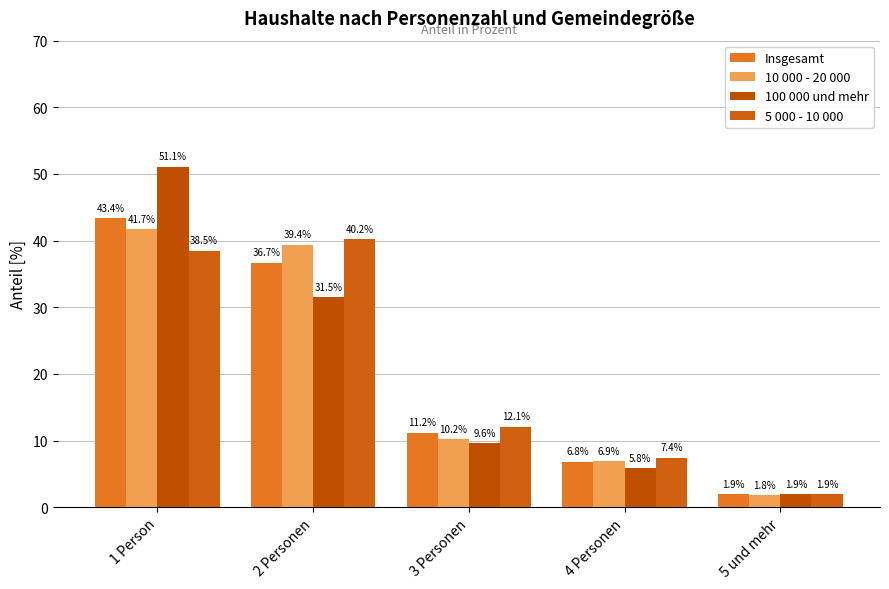

What is the difference between the maximum and minimum values in the 10 000 - 20 000 series?

39.9